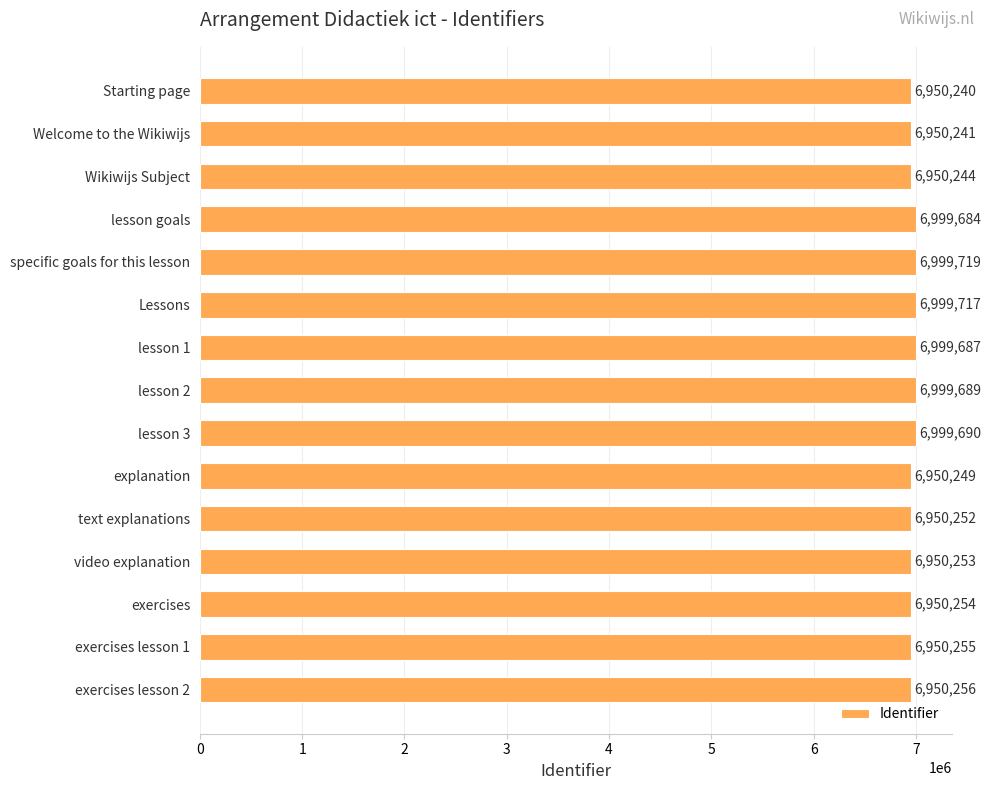

List the labels in order of value, largest first.

specific goals for this lesson, Lessons, lesson 3, lesson 2, lesson 1, lesson goals, exercises lesson 2, exercises lesson 1, exercises, video explanation, text explanations, explanation, Wikiwijs Subject, Welcome to the Wikiwijs, Starting page